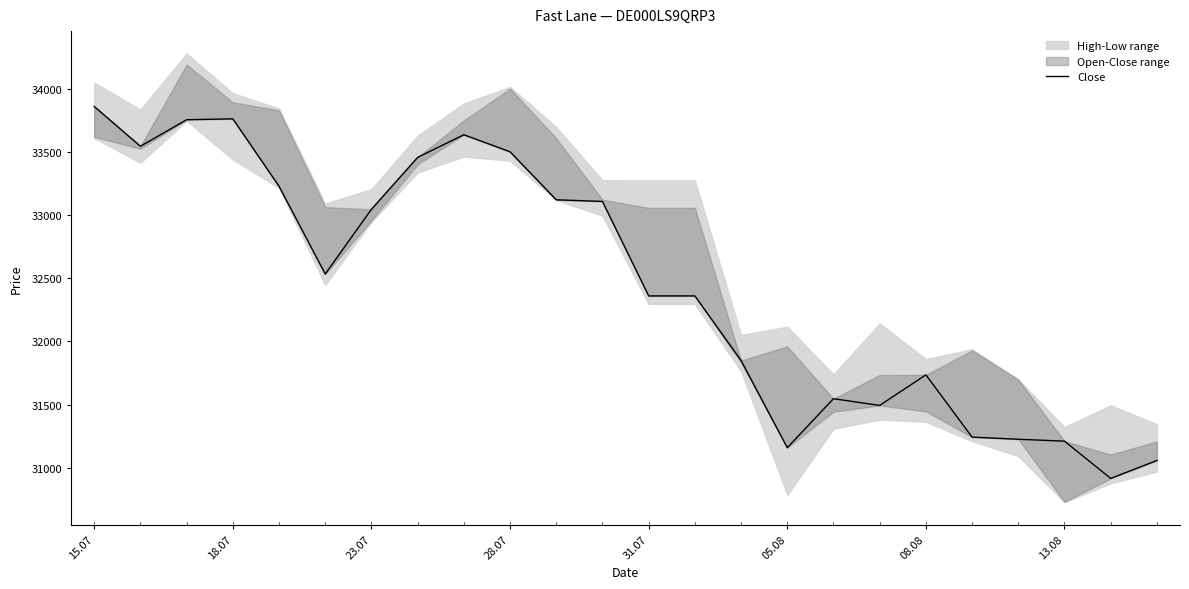

How many data points are above 32533?

11